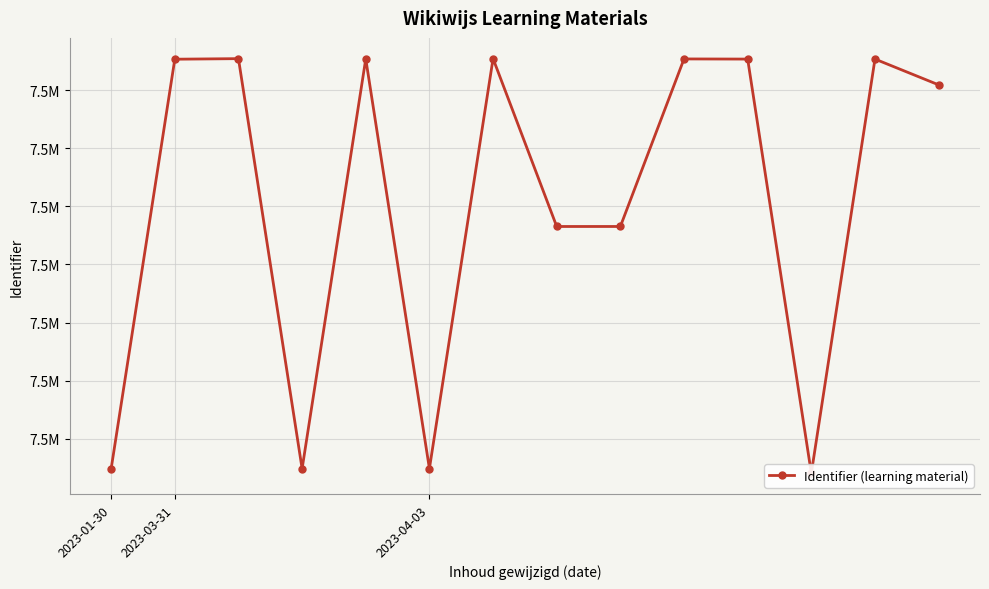

The chart shows a value of 11994964 at 9. True or false?

False